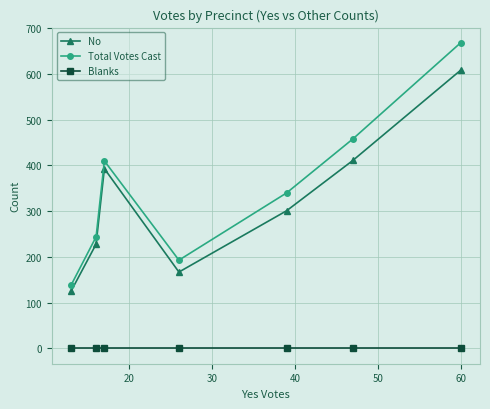

At how many categories does at least one series exceed 664?

1